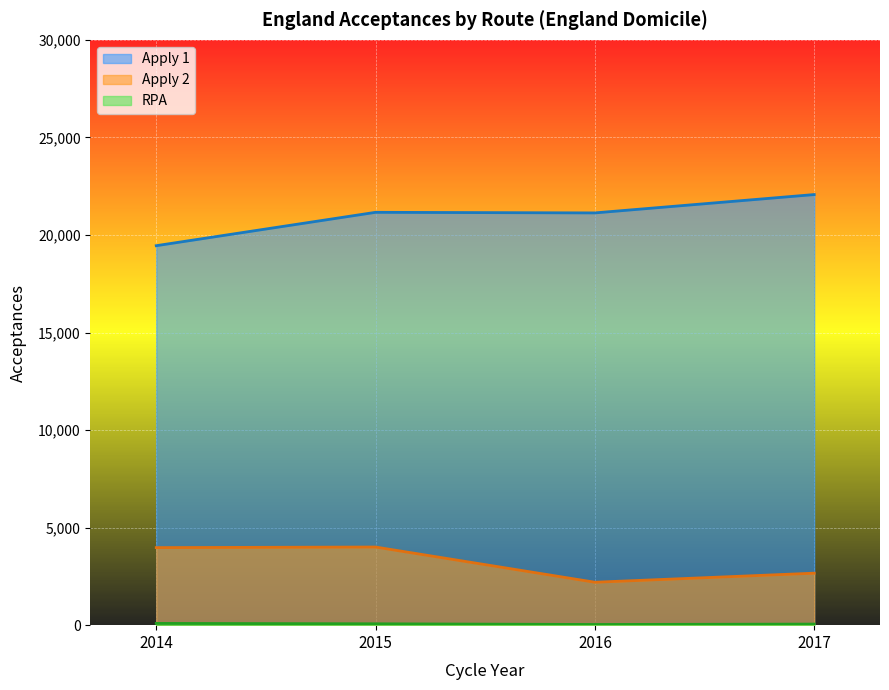

What are all the series names shown in the legend?

Apply 1, Apply 2, RPA